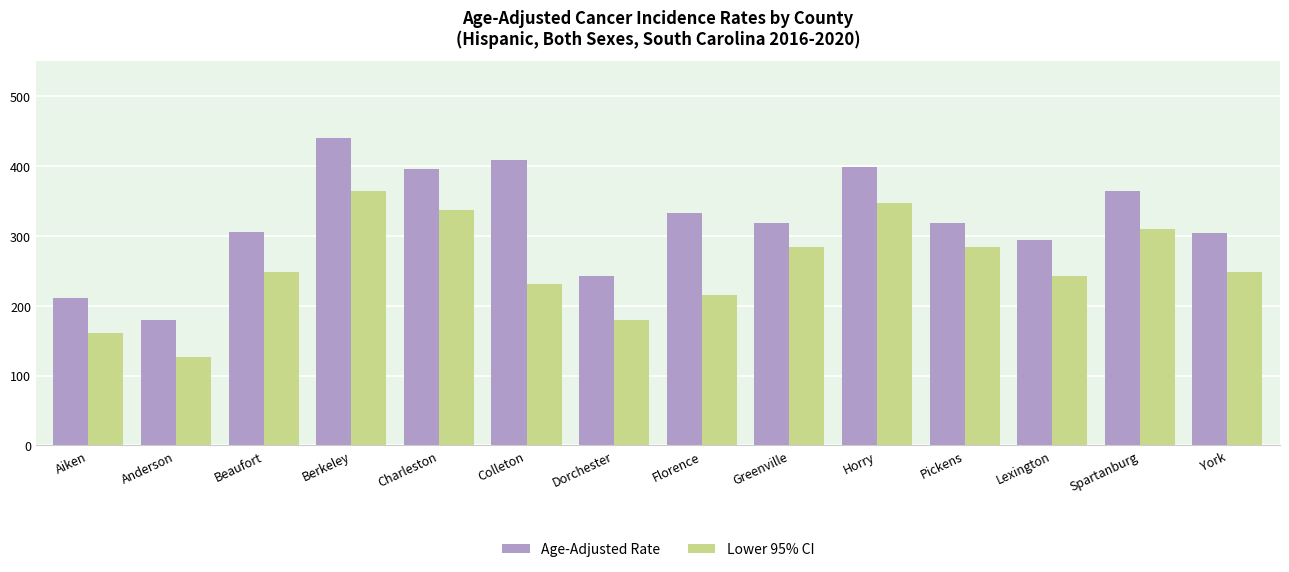

Is the value of Lower 95% CI at Dorchester greater than the value of Age-Adjusted Rate at Beaufort?

No